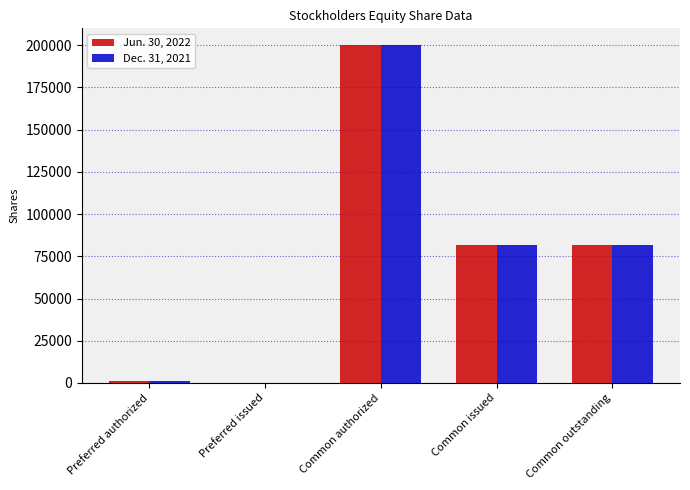

Read the Dec. 31, 2021 value at Common outstanding.

81712